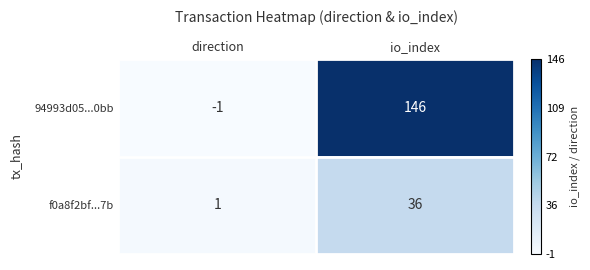

At direction, list the series in order from largest to smallest.

f0a8f2bf...7b, 94993d05...0bb